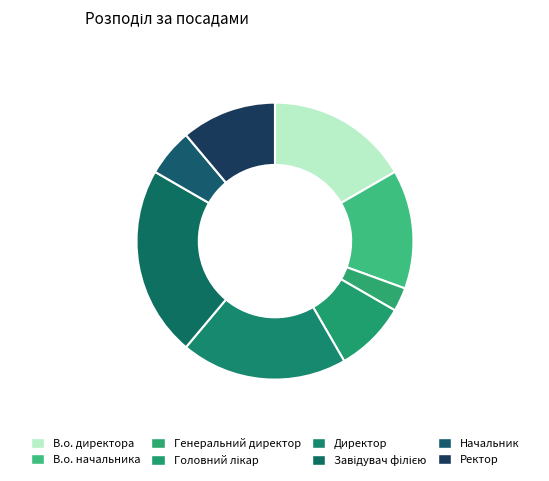

How many segments does this pie chart have?

8